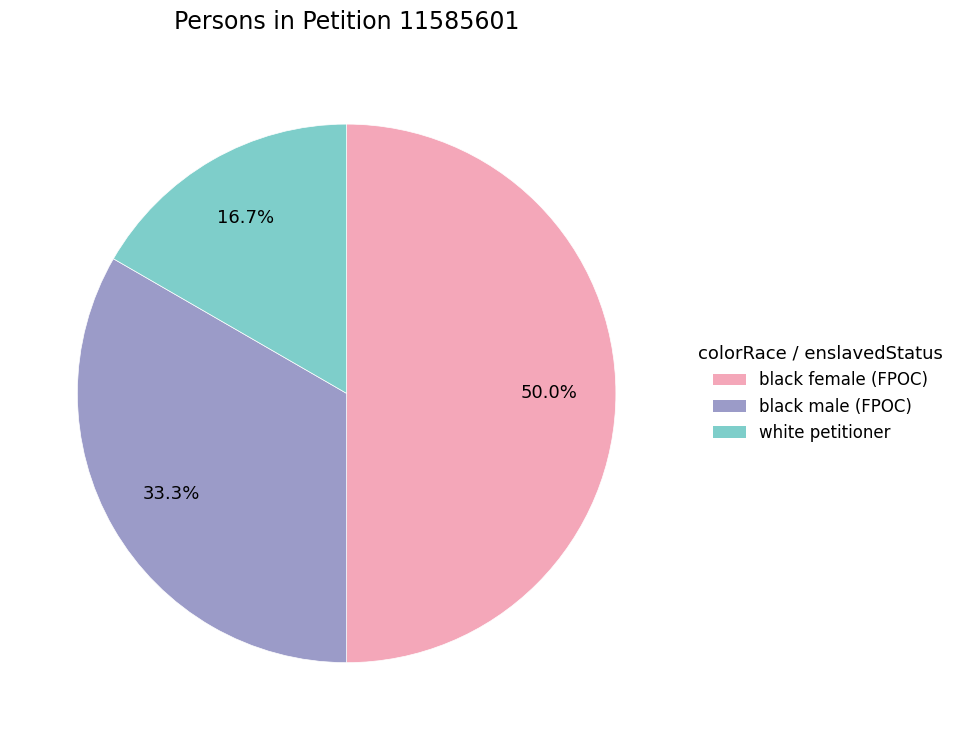

Which slice is the largest?

black female (FPOC)